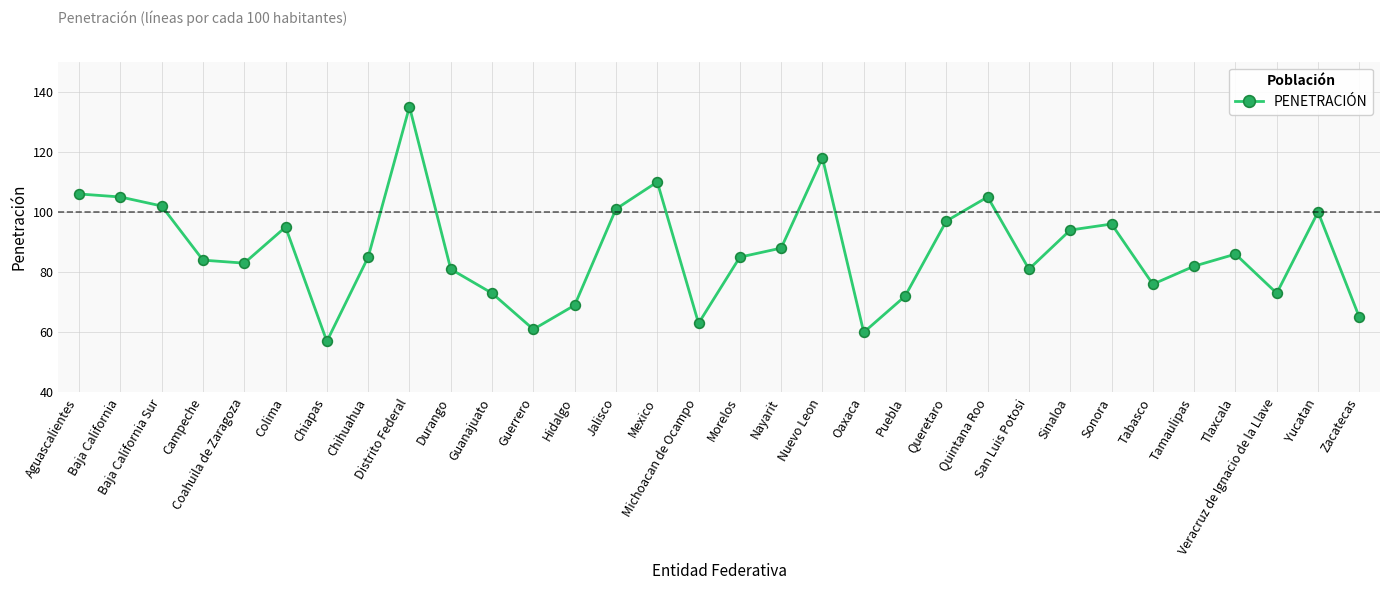

At which category does the data reach its first local peak?

Colima